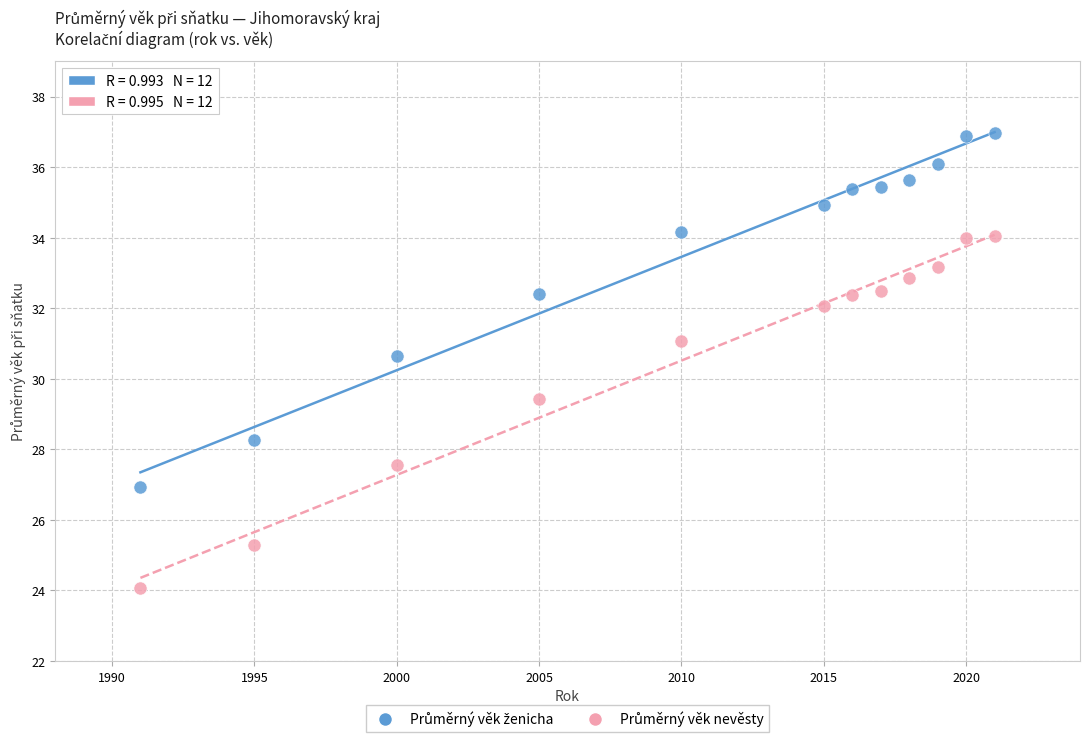

Across all data points, what is the range of X values (max minus min)?

30.0